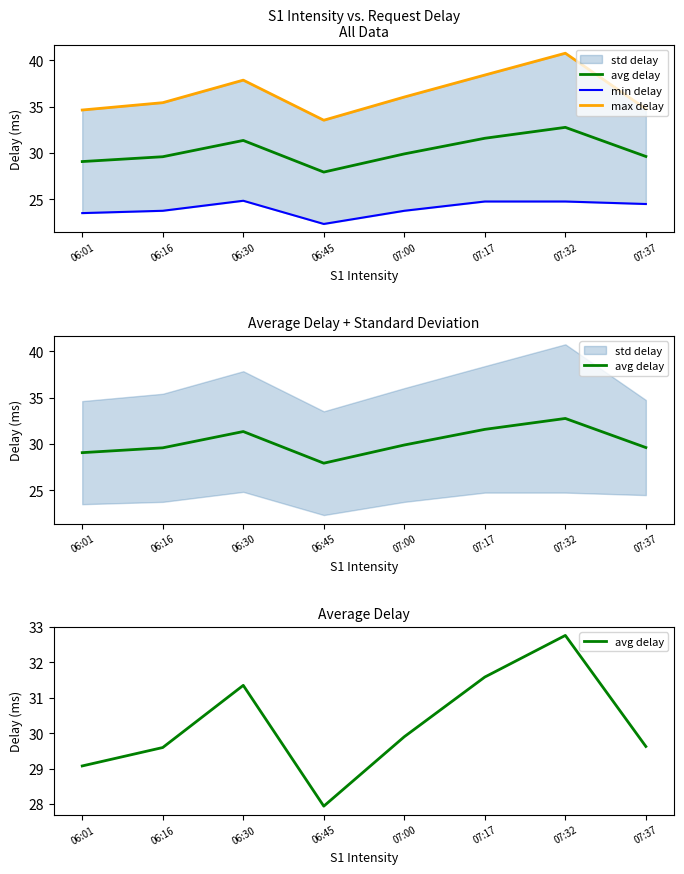

Rank the series at 07:37 from highest to lowest value.

max delay, avg delay, min delay